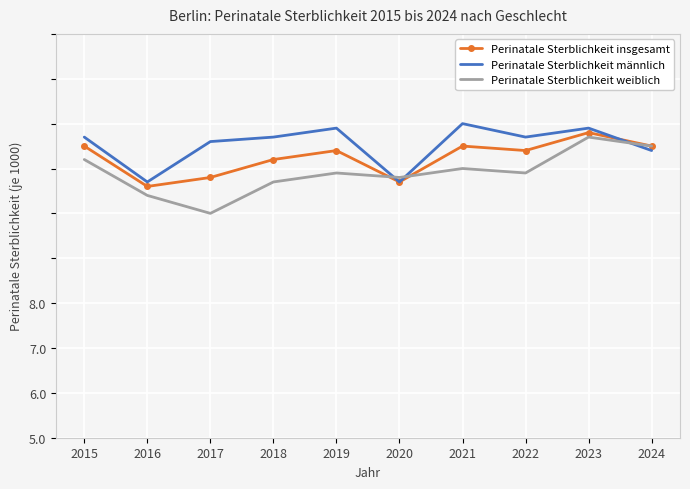

What are all the series names shown in the legend?

Perinatale Sterblichkeit insgesamt, Perinatale Sterblichkeit männlich, Perinatale Sterblichkeit weiblich